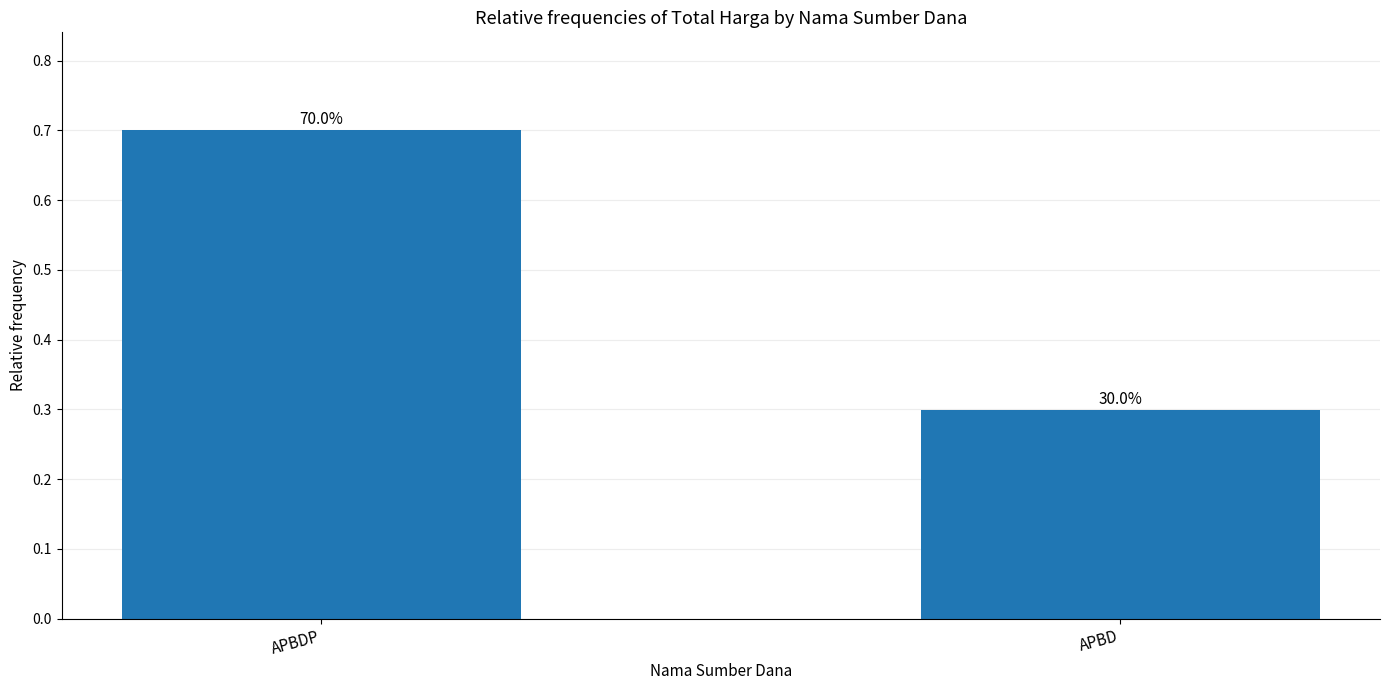

Is it true that the value at APBD is 0.3?

True